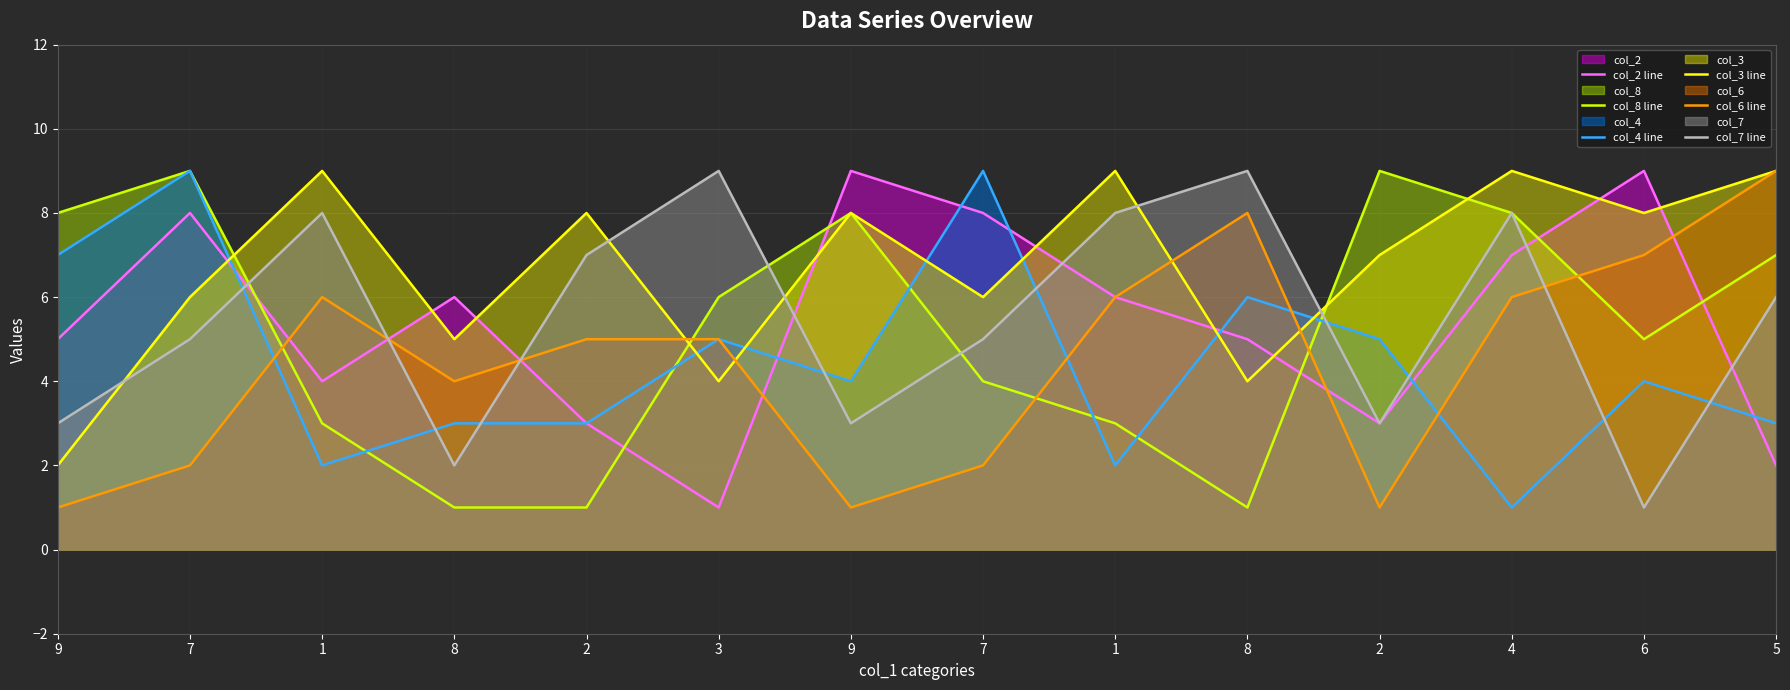

How many series are shown in this chart?

6